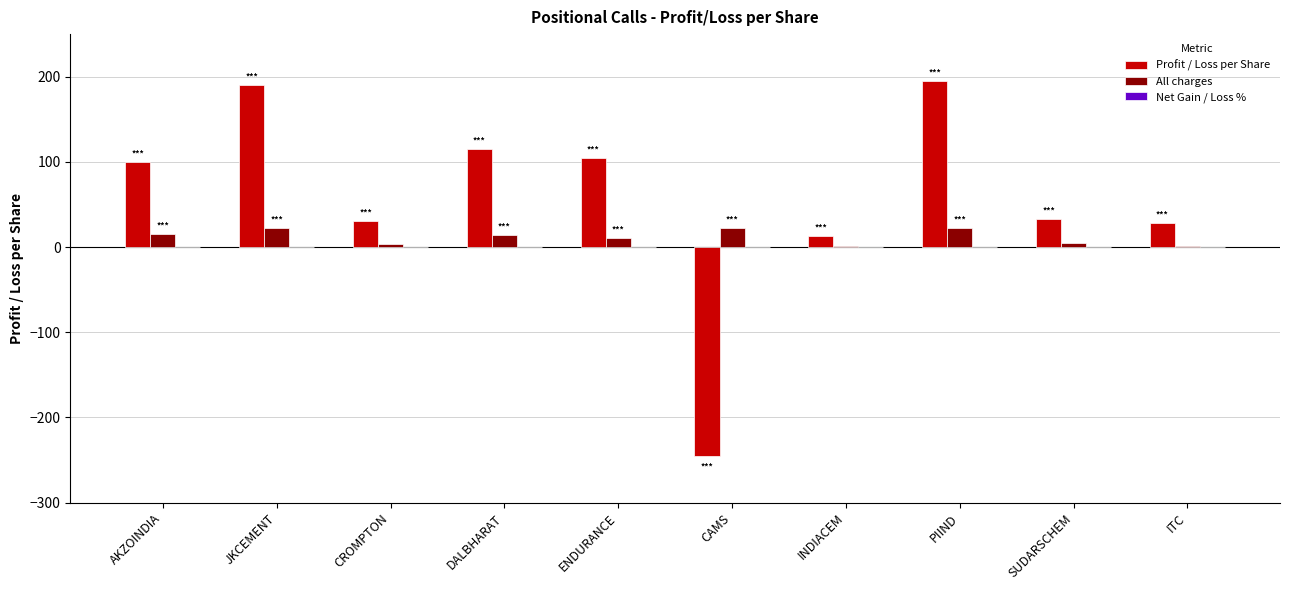

How many data points does each series have?

10